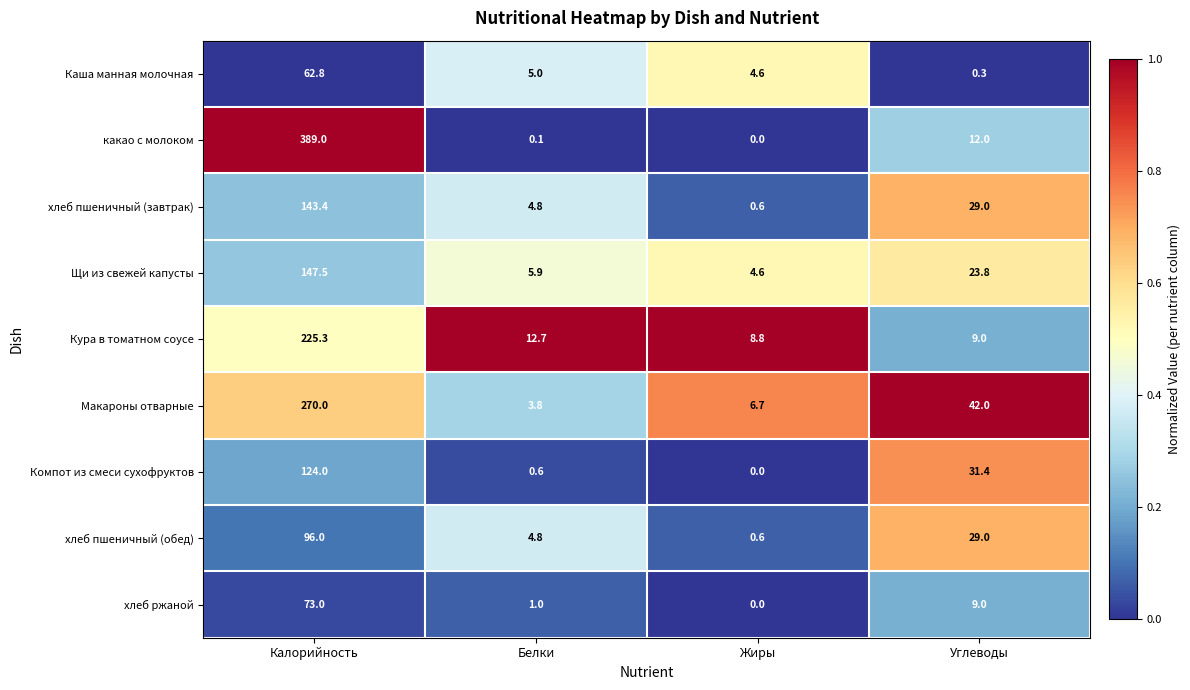

What is the difference between the highest and lowest values at Калорийность?

326.2